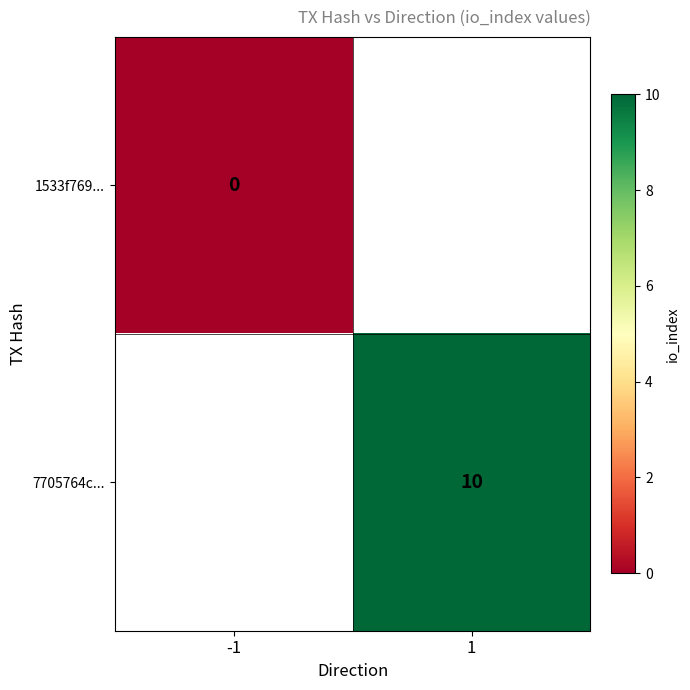

Is it true that 7705764c... equals 10 at 1?

True